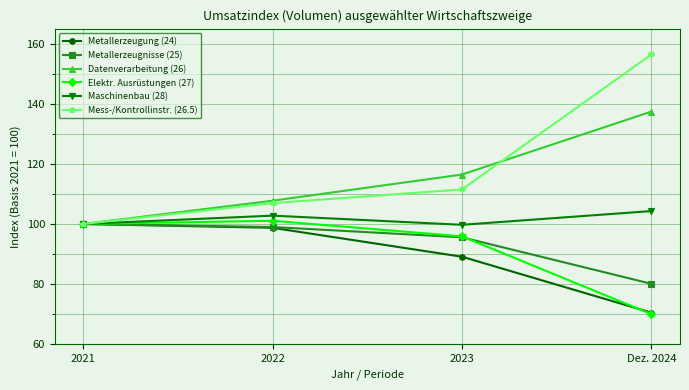

Count the number of data series in this chart.

6